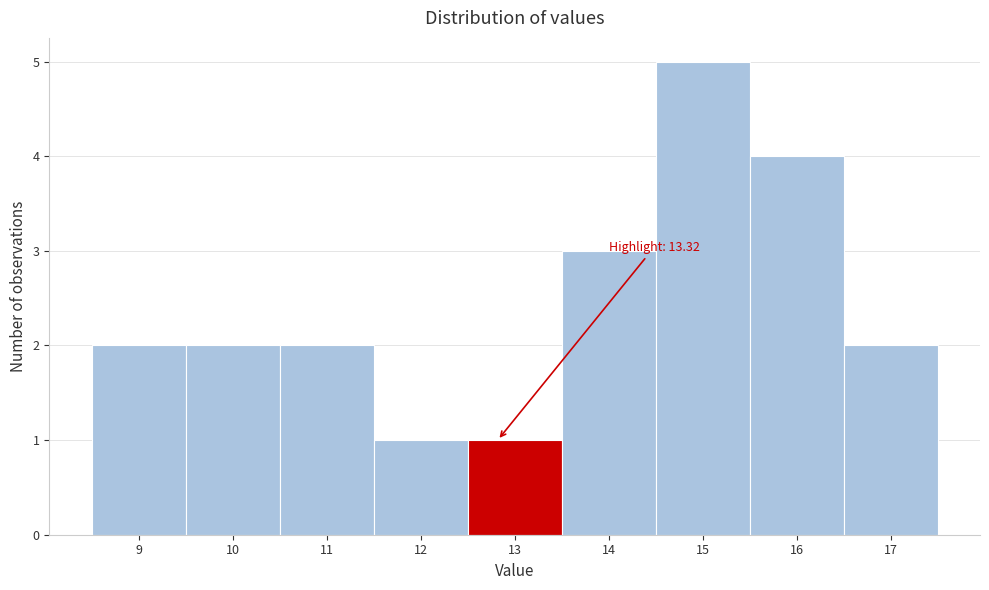

Reading left to right, extract all data points from this chart.

2	2	2	1	1	3	5	4	2